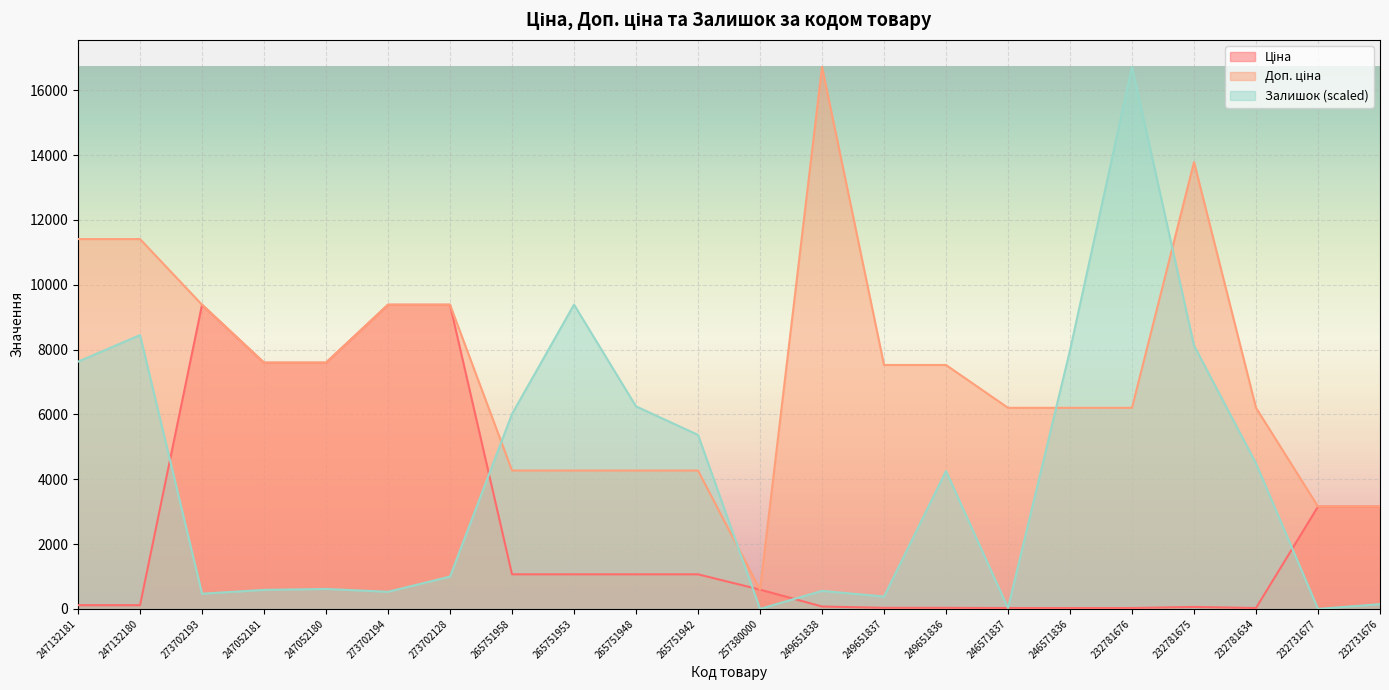

What is the total value across all series at 273702194?

19296.0